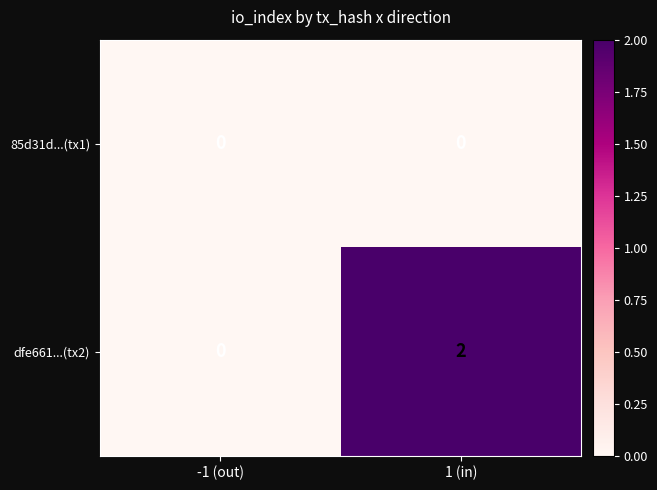

What is the difference between the highest and lowest values at 1 (in)?

2